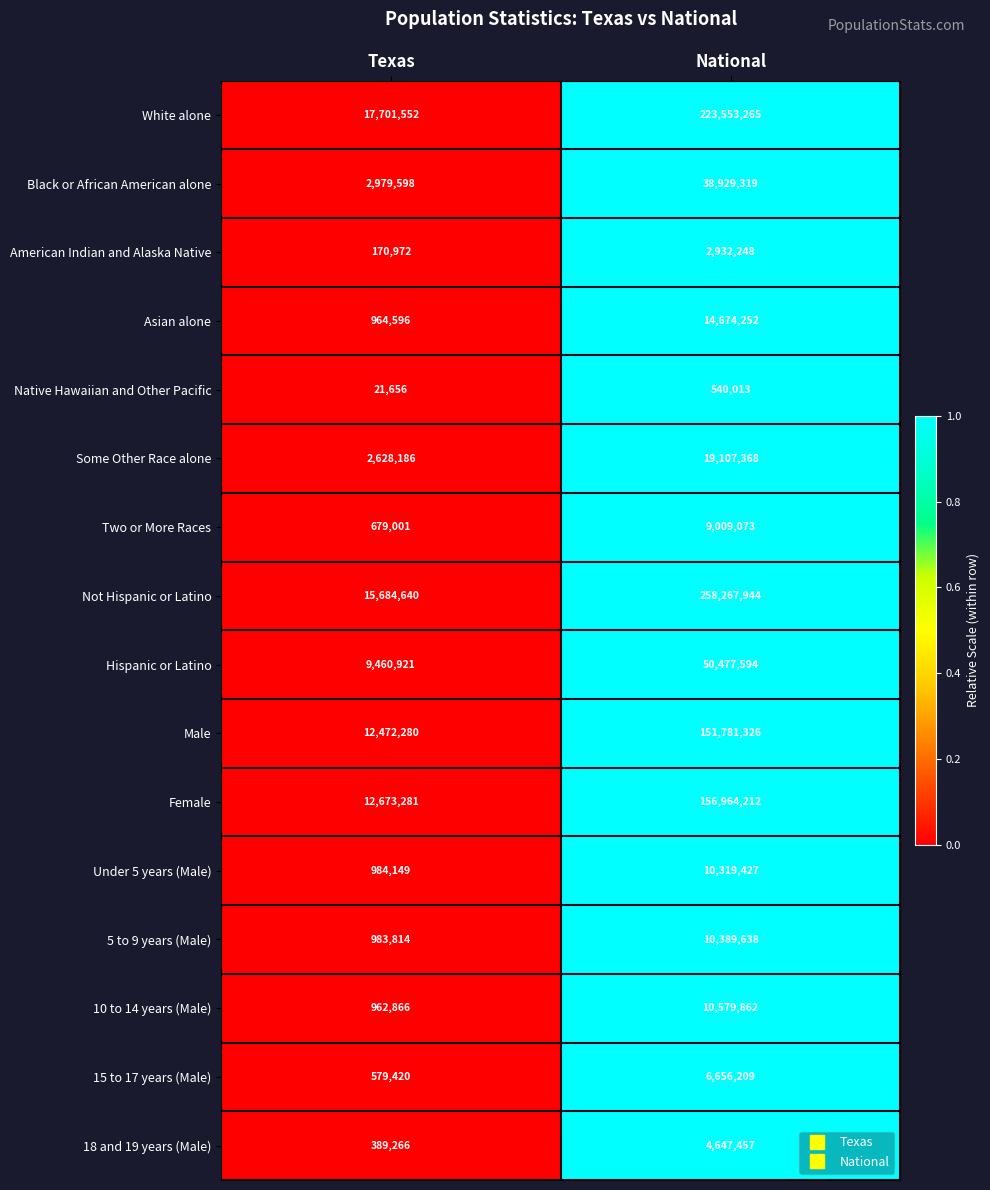

At which category is the sum across all series the highest?

National